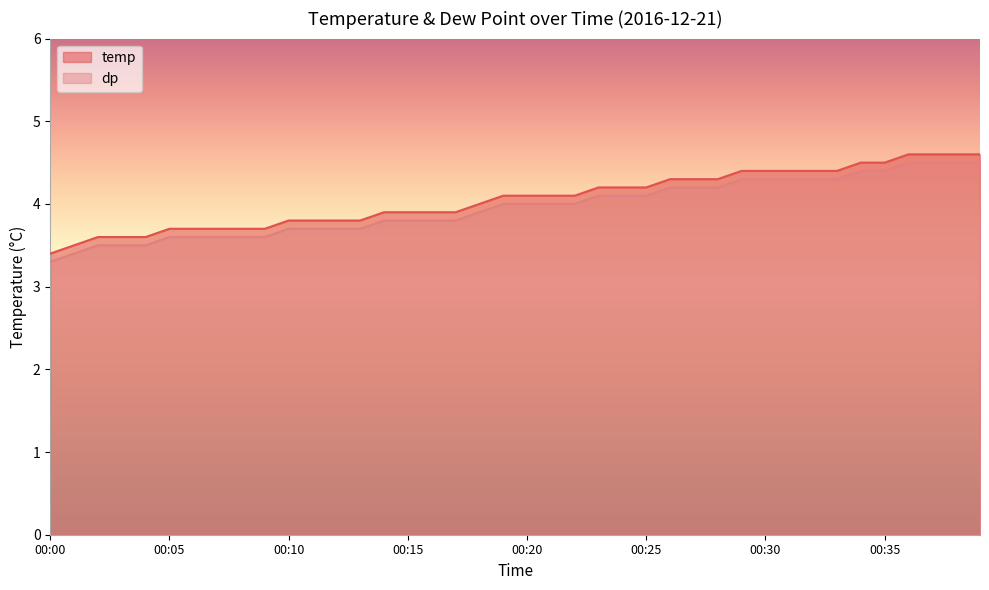

How many values in the temp series are below 4?

18